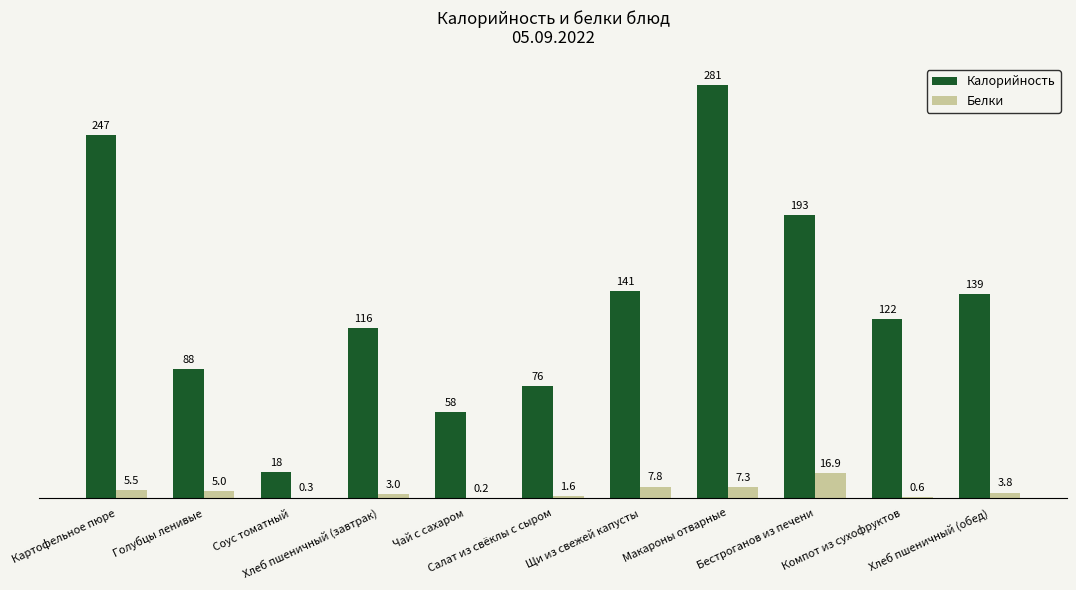

Where does the Белки series first go above 3?

Картофельное пюре